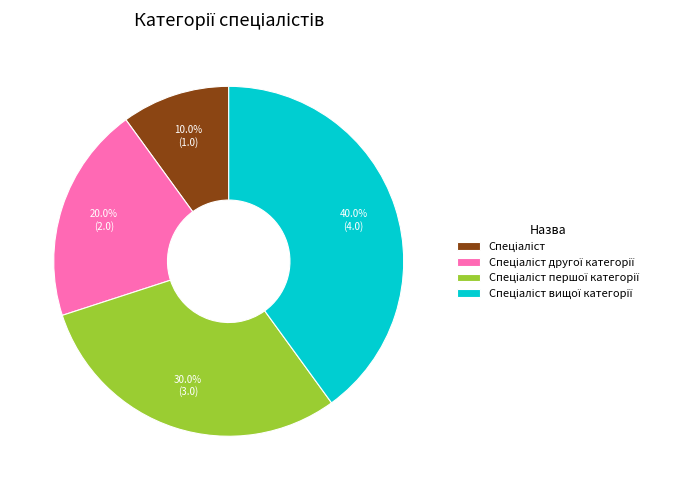

Is there a majority slice in this chart?

No